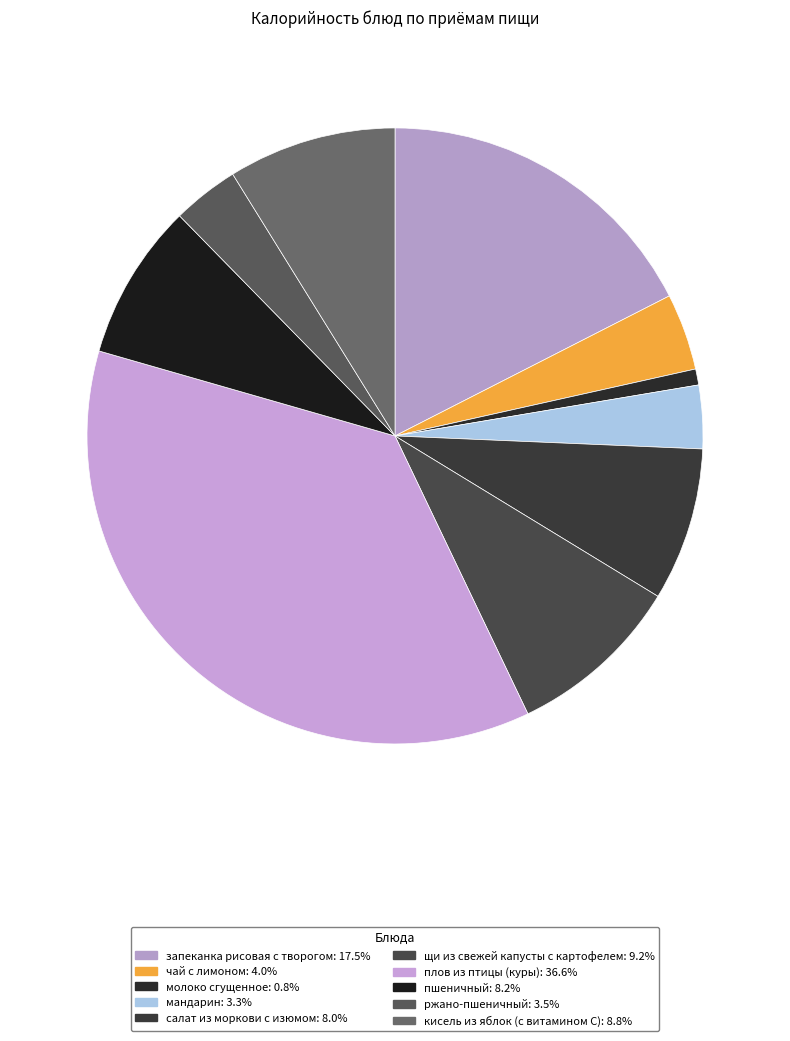

True or false: чай с лимоном accounts for 1% of the total.

False